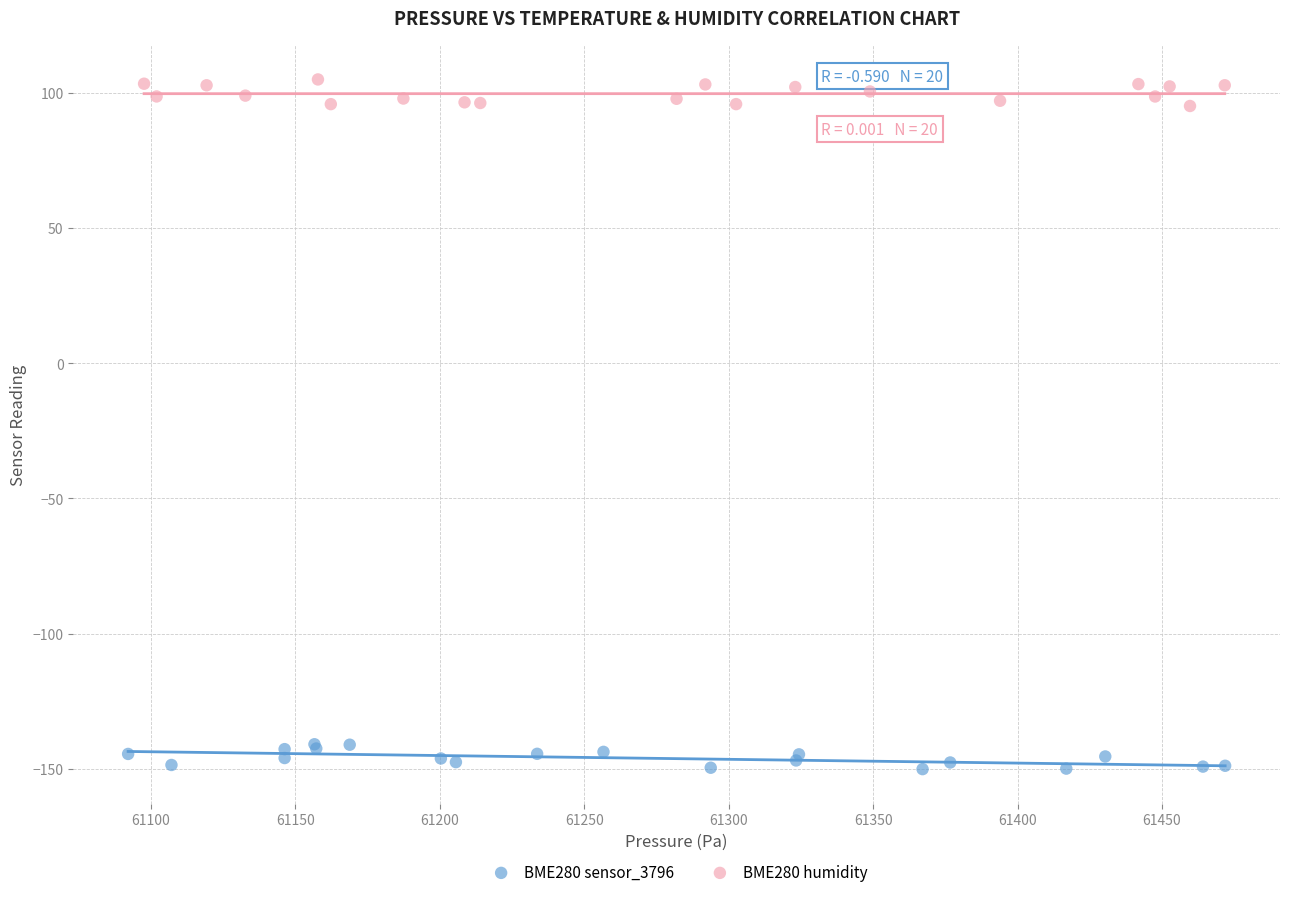

What are all the series names shown in the legend?

BME280 sensor_3796, BME280 humidity